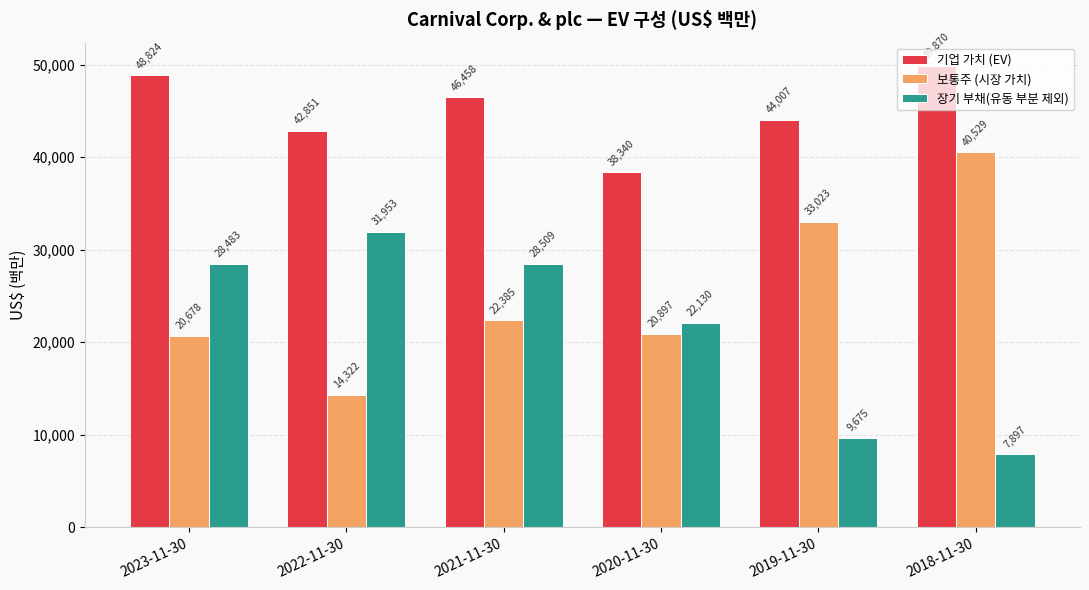

How many data points in 기업 가치 (EV) are less than 46458?

3